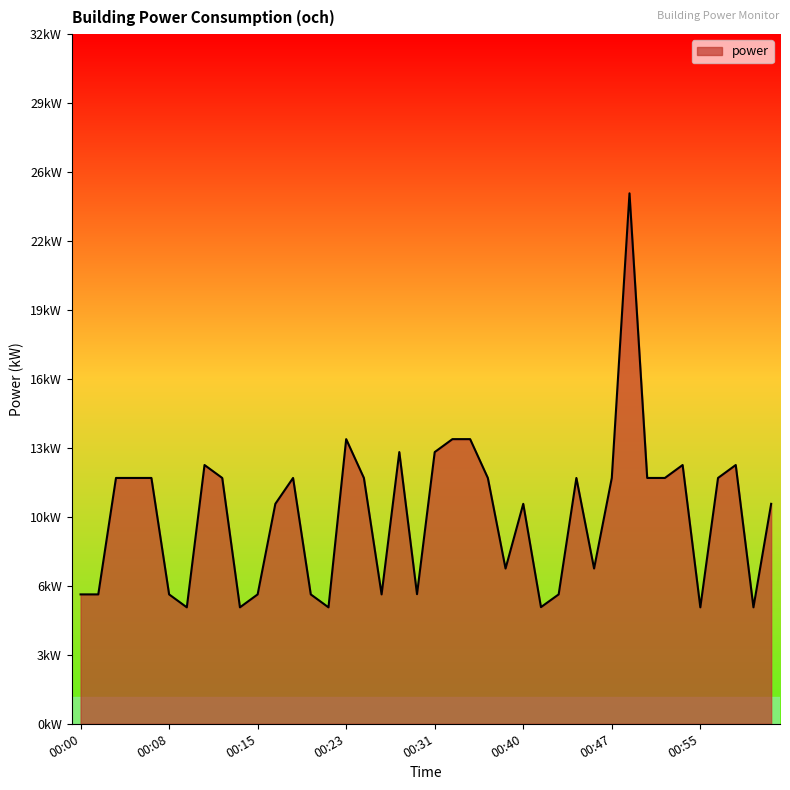

What is the greatest value displayed?

24.6